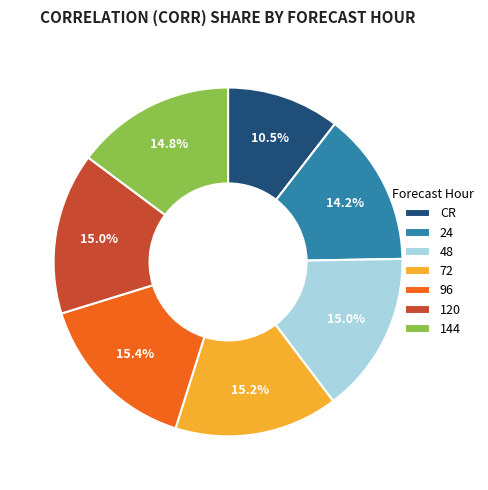

To the nearest percent, what is the combined percentage of 48 and 96?

30%